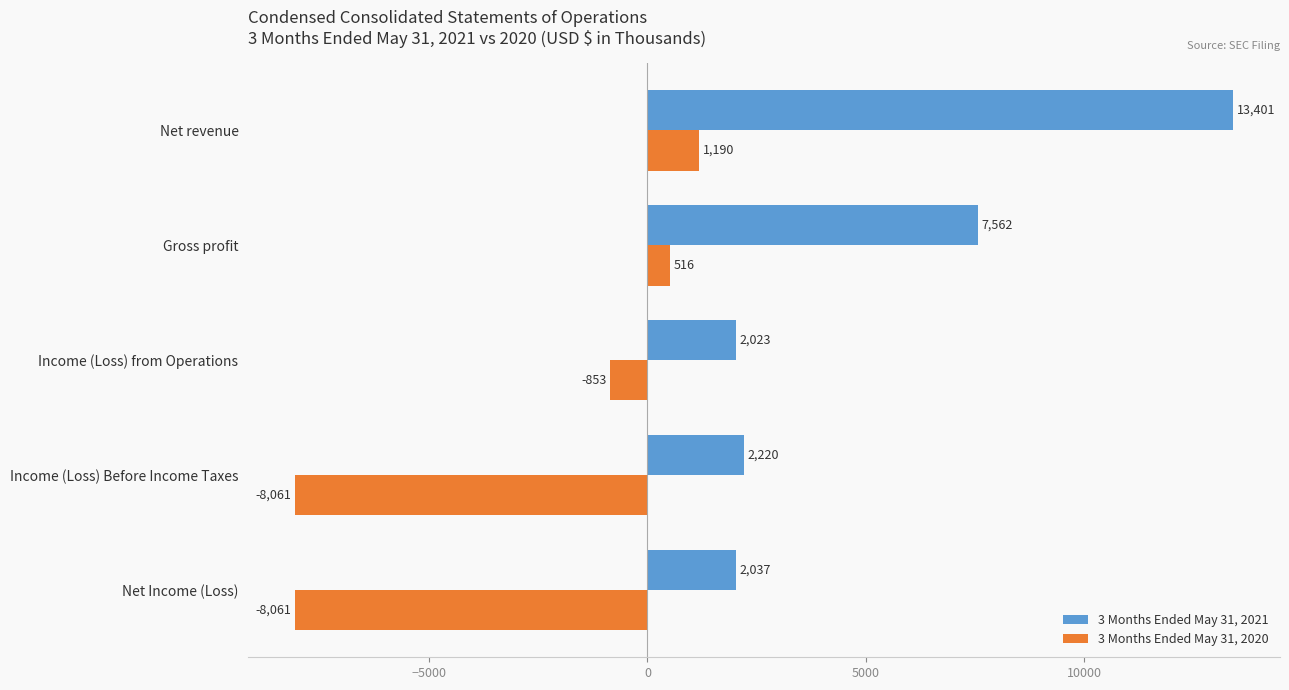

What value does the 3 Months Ended May 31, 2020 series have at Net Income (Loss), to the nearest 50?

-8050